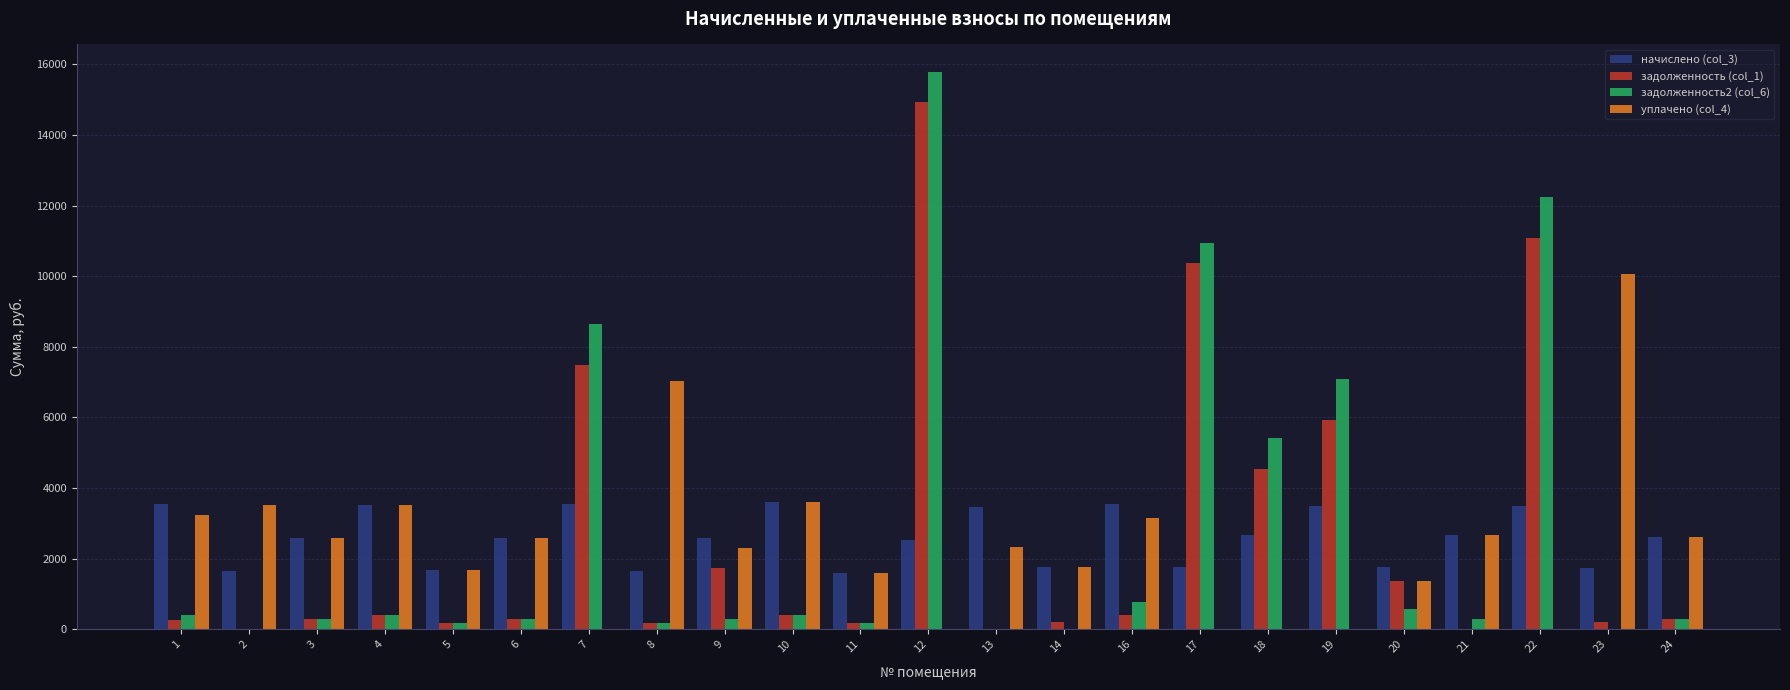

The value of задолженность (col_1) at 7 is 7470.0. True or false?

True